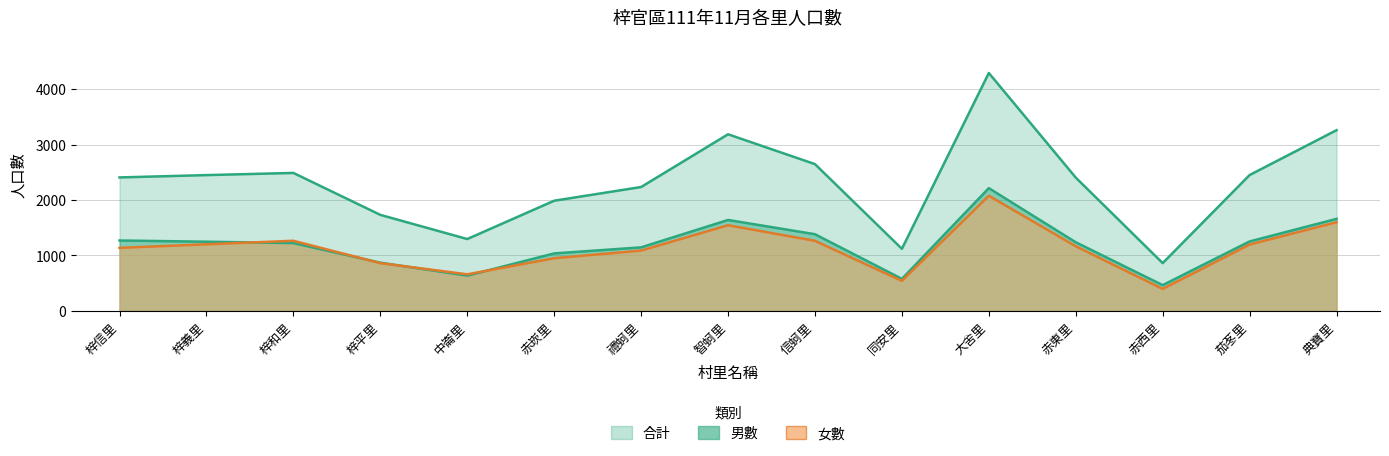

Is it true that 男數 equals 2214 at 大舍里?

True